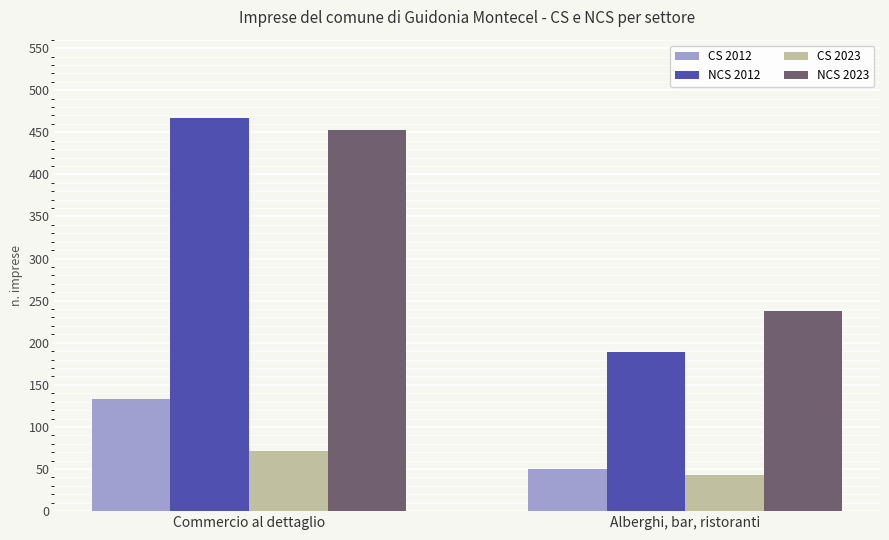

Which label corresponds to the smallest value in the chart?

Alberghi, bar, ristoranti